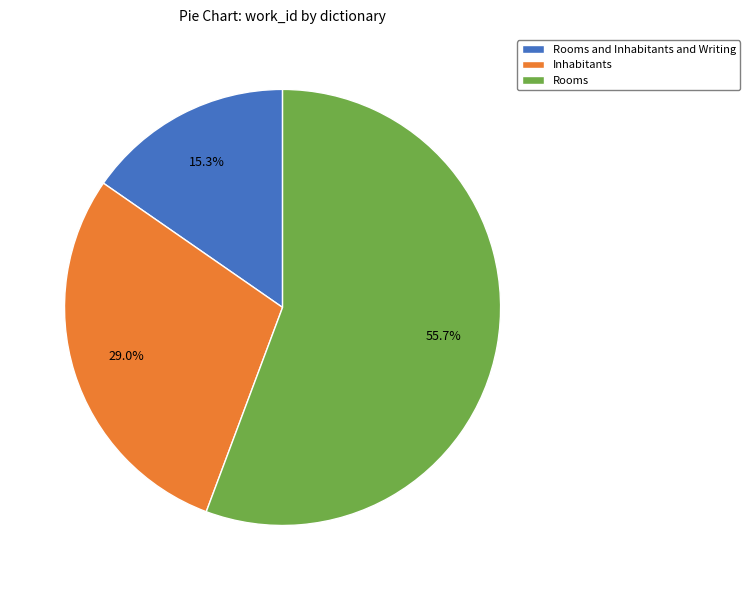

What percentage is NOT represented by Inhabitants?

71.0%